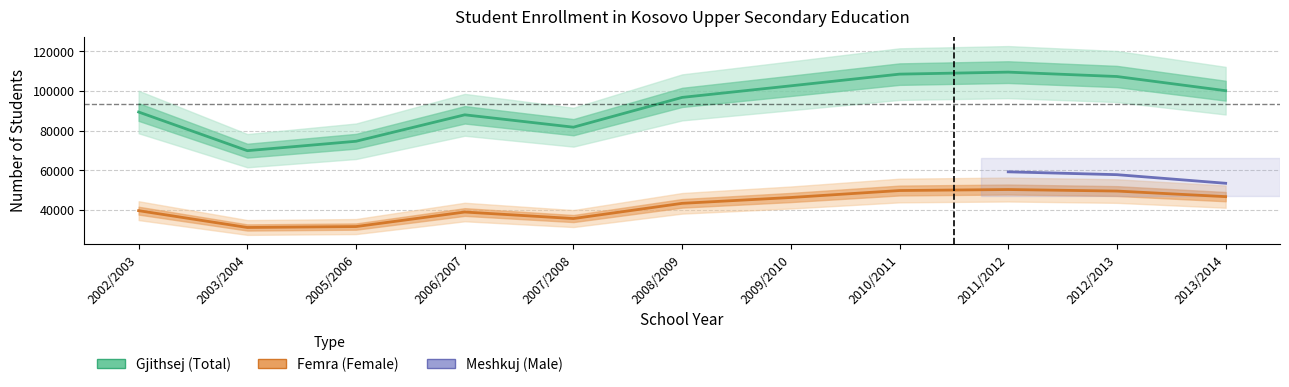

What is the difference between the second highest and second lowest values in the Femra series?

18181